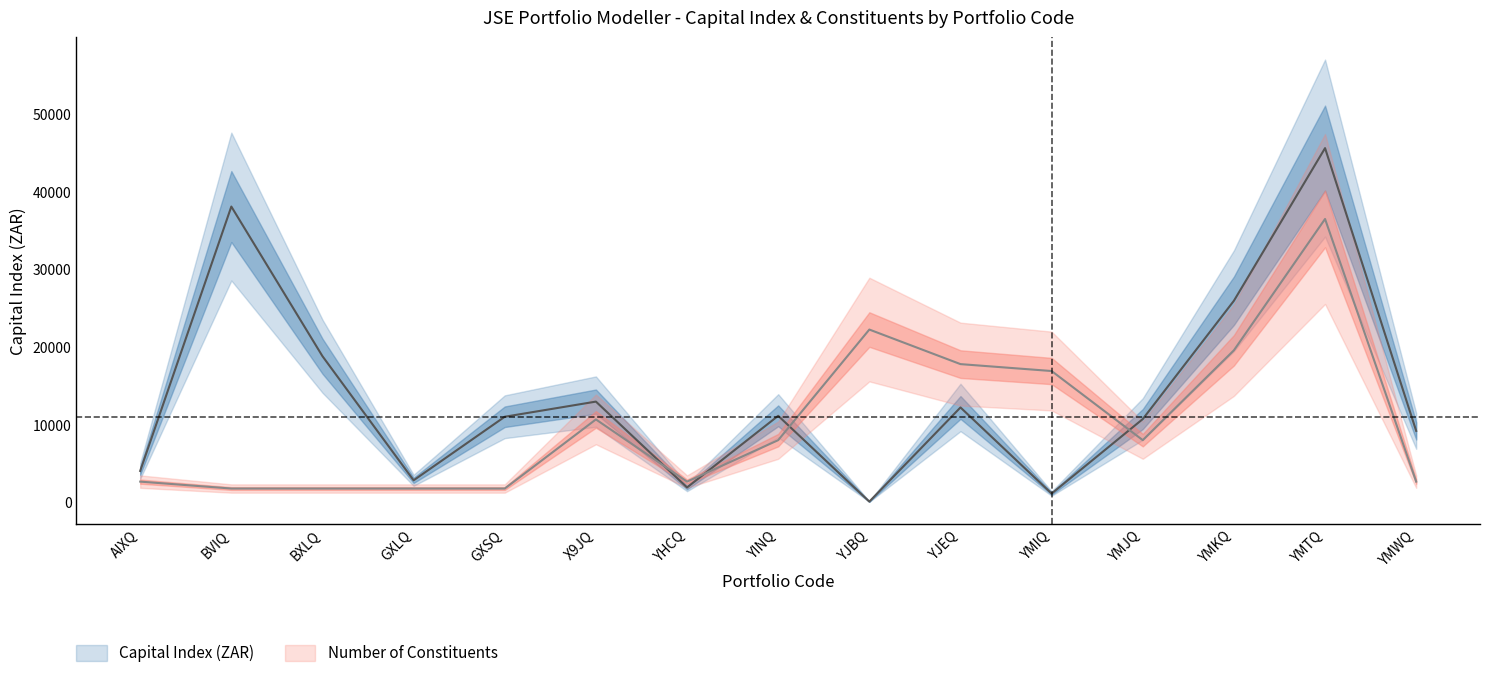

Rank the series by their average value, from lowest to highest.

Number of Constituents, Capital Index (ZAR)